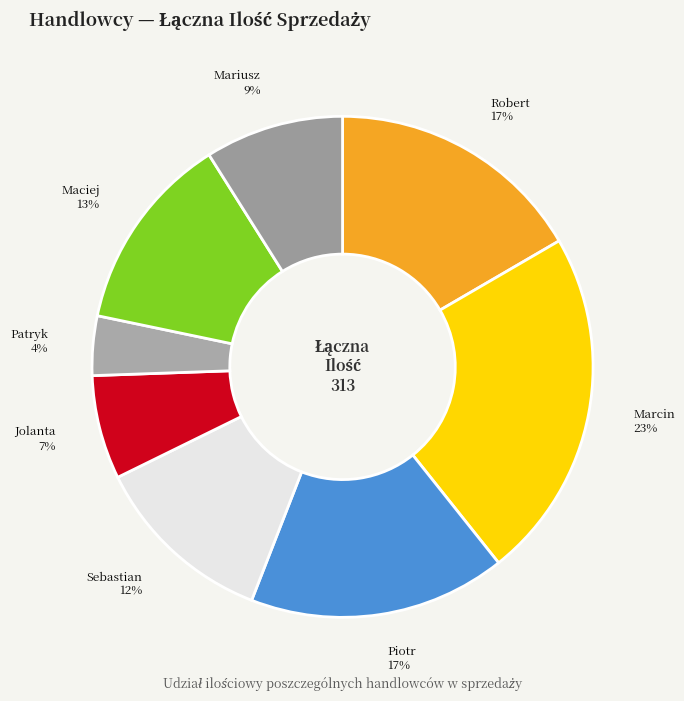

To the nearest percent, what percentage of the pie is Jolanta?

7%